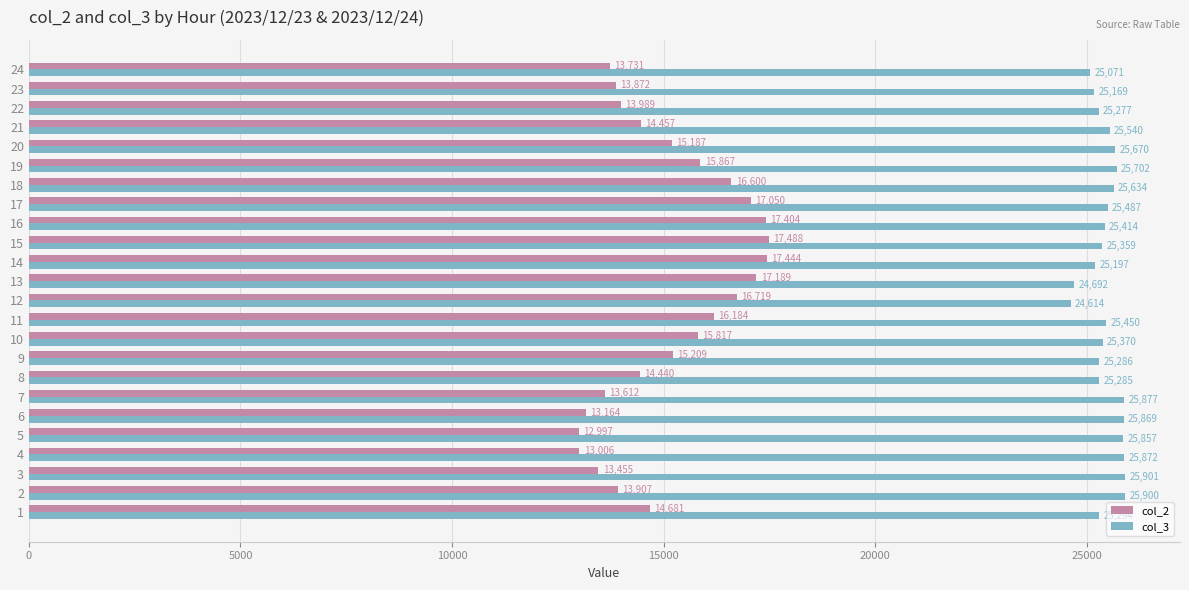

What is the difference between the second highest and second lowest values in the col_3 series?

1208